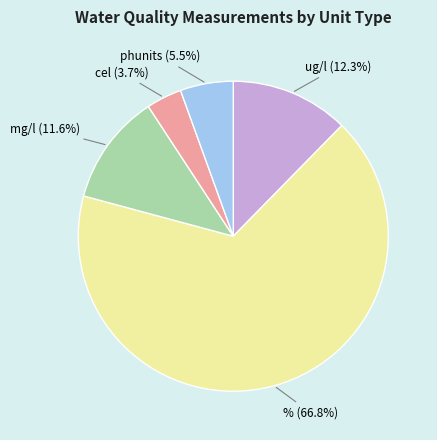

Does any single category account for the majority?

Yes